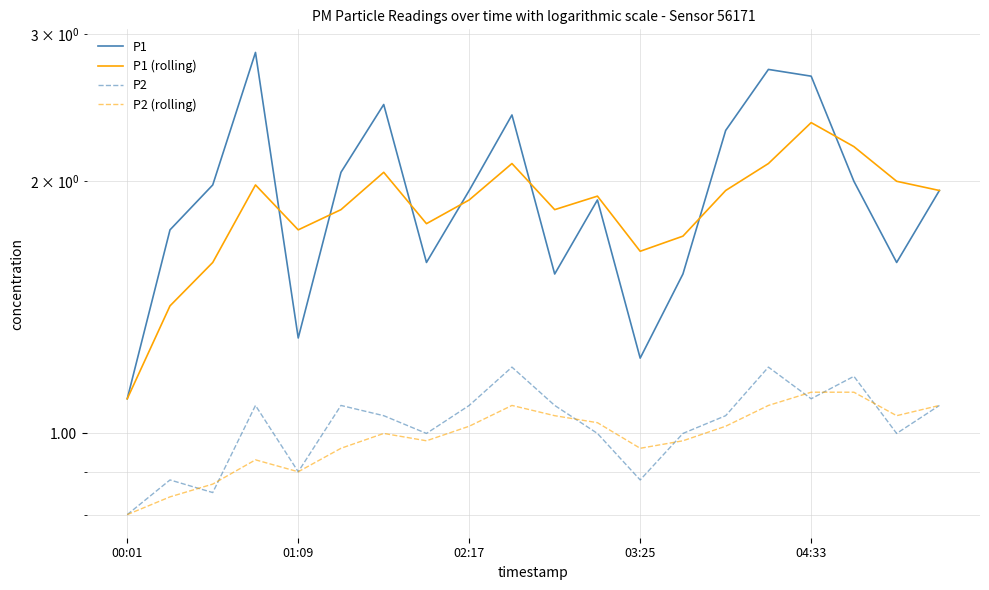

What is the value of the P2 (rolling) point at the 5th from the left?

0.9